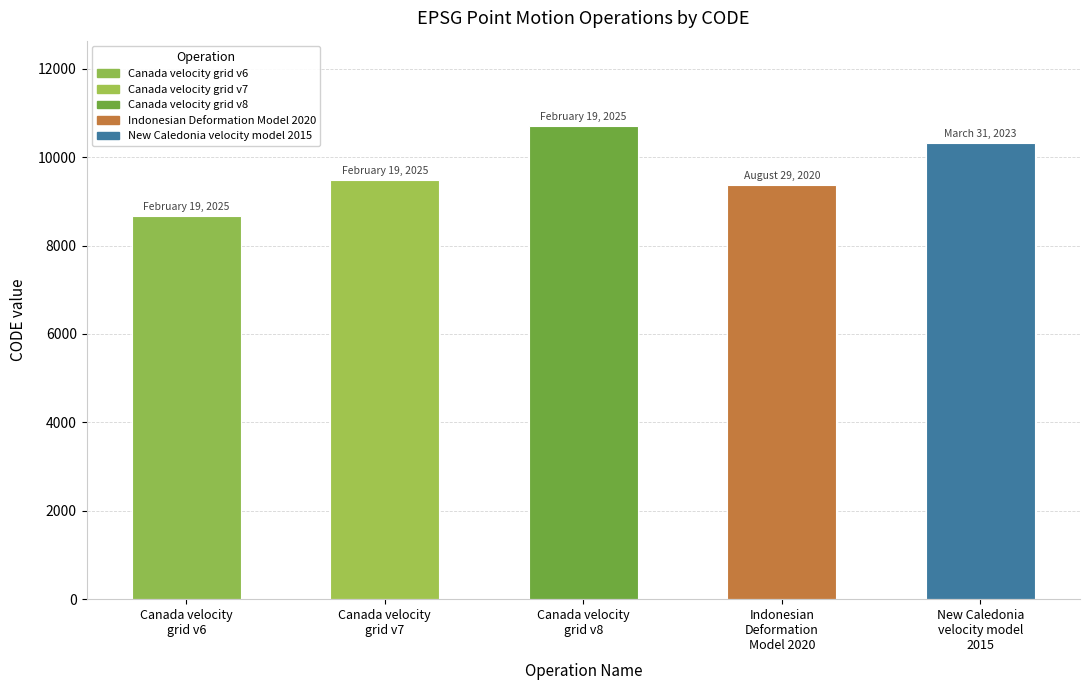

Is it true that the value at Indonesian
Deformation
Model 2020 is 12762?

False